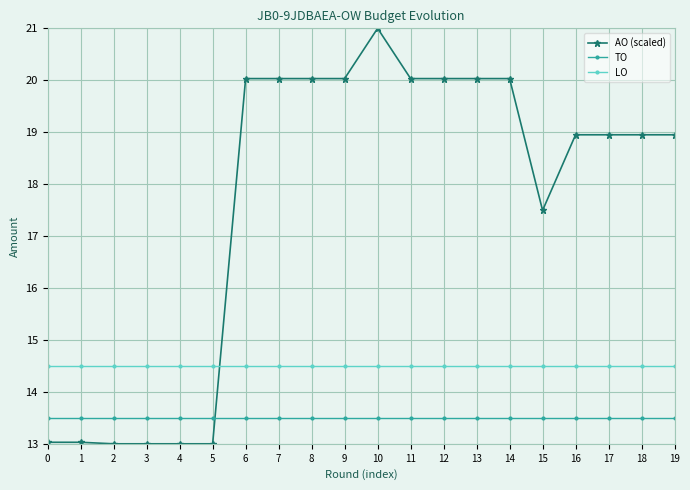

Is this an area chart (filled region under the line)?

No